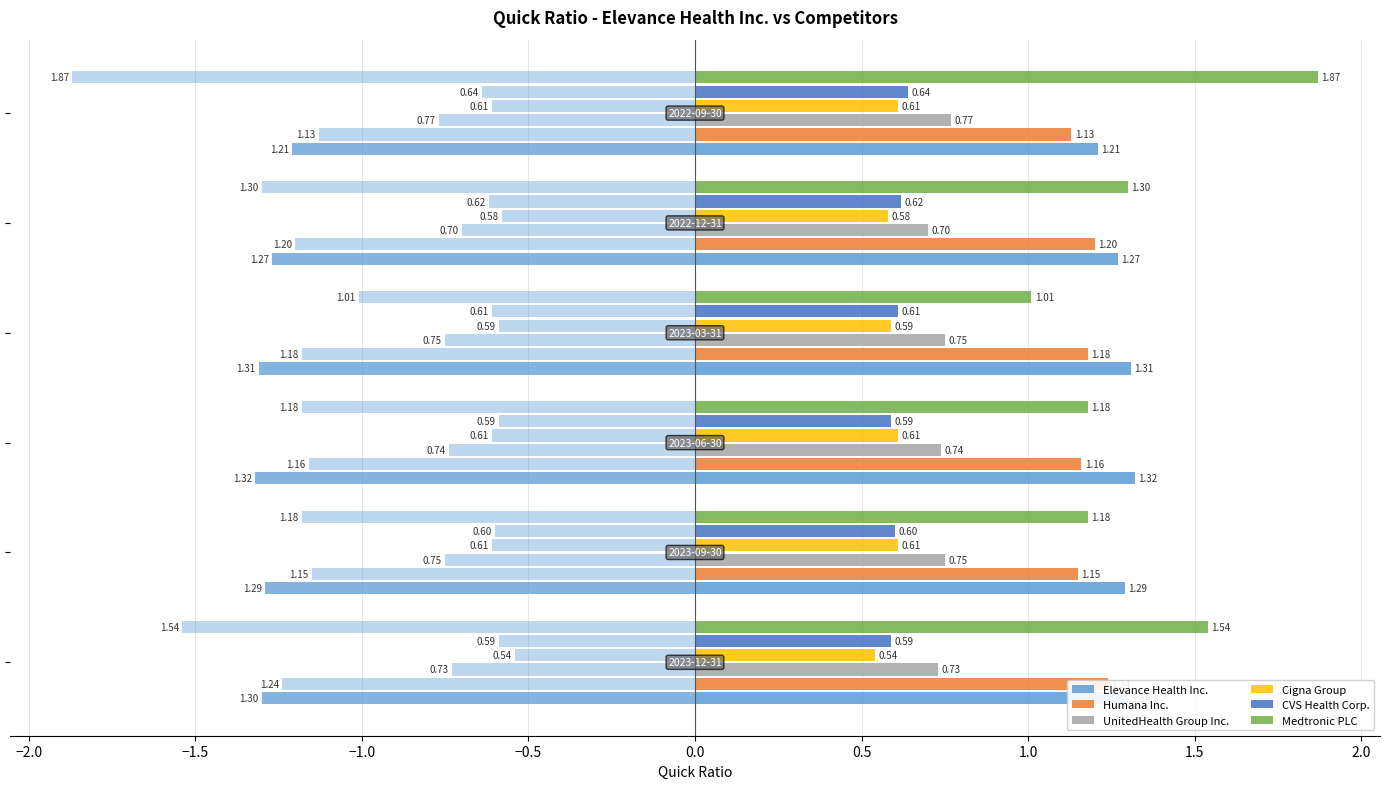

Which series has the largest total across all categories?

Medtronic PLC